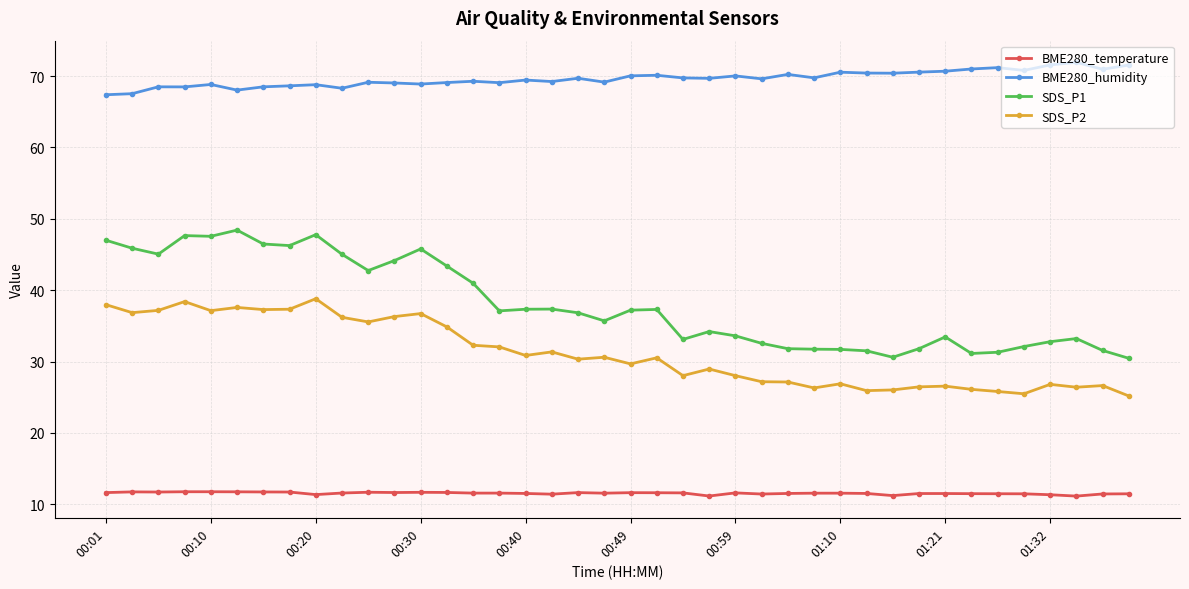

What is the sum of all BME280_humidity values?

2786.0